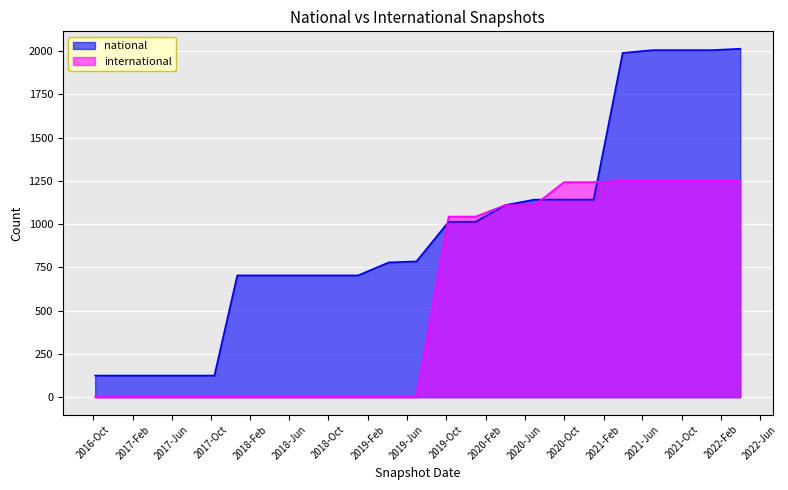

What is the lowest value of the national series?

125